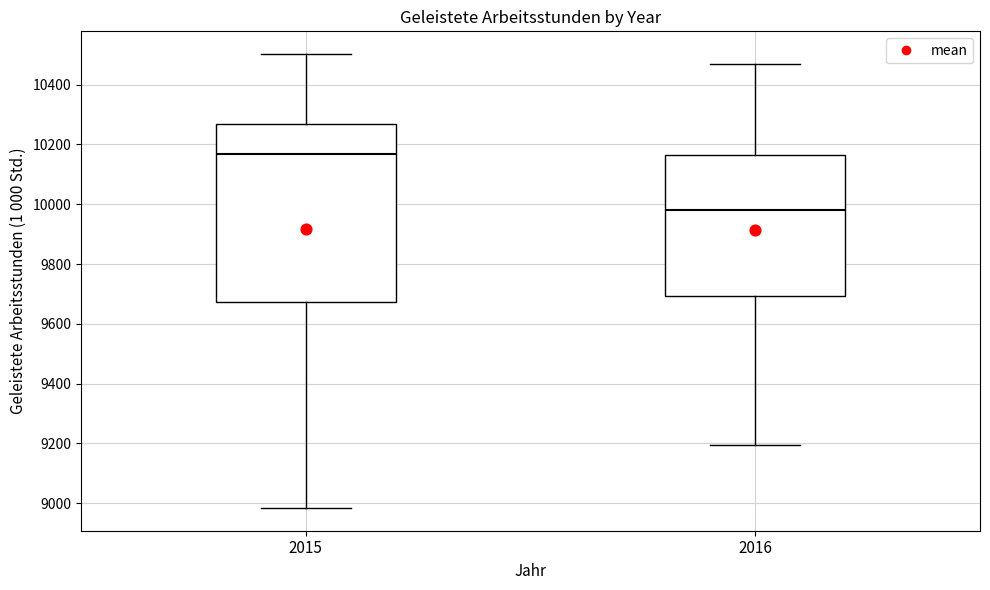

Reading left to right, read every box against the y-axis: the position of its median line, the range the box covers, and the ends of its whiskers. The values are not printed on the chart, so give them approximately, as read against the axis.

2015: median 10160, box 9680 to 10260, whiskers 8980 to 10500
2016: median 9980, box 9700 to 10160, whiskers 9200 to 10480